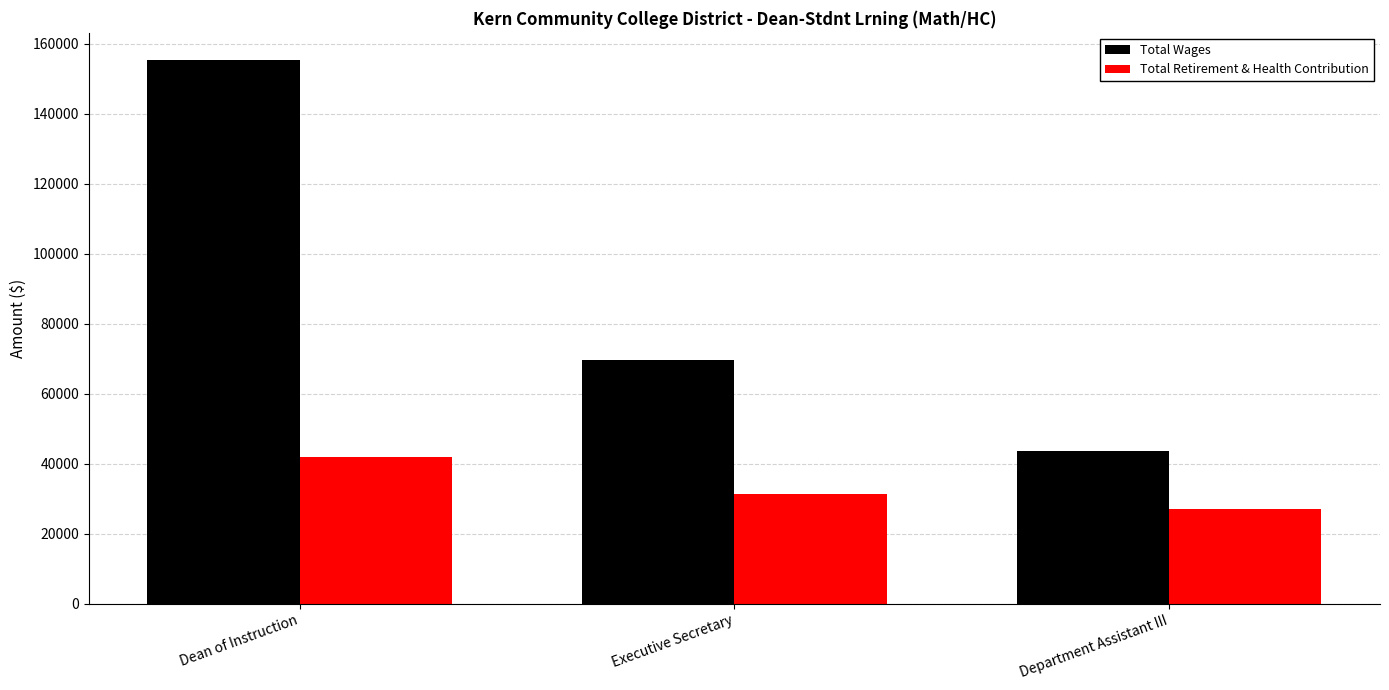

How many bars are there in total?

6